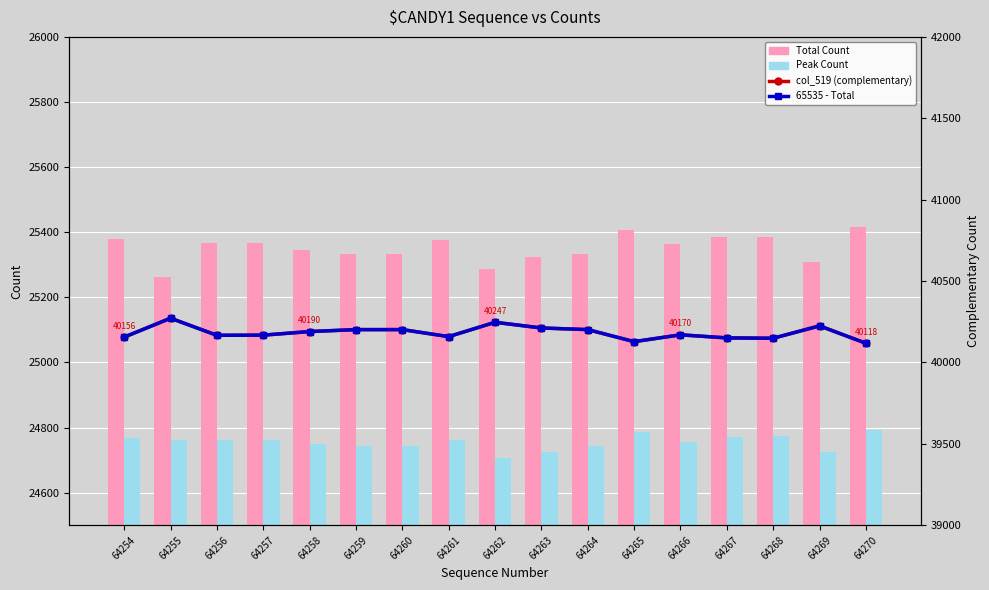

At how many categories does at least one series exceed 29549?

17